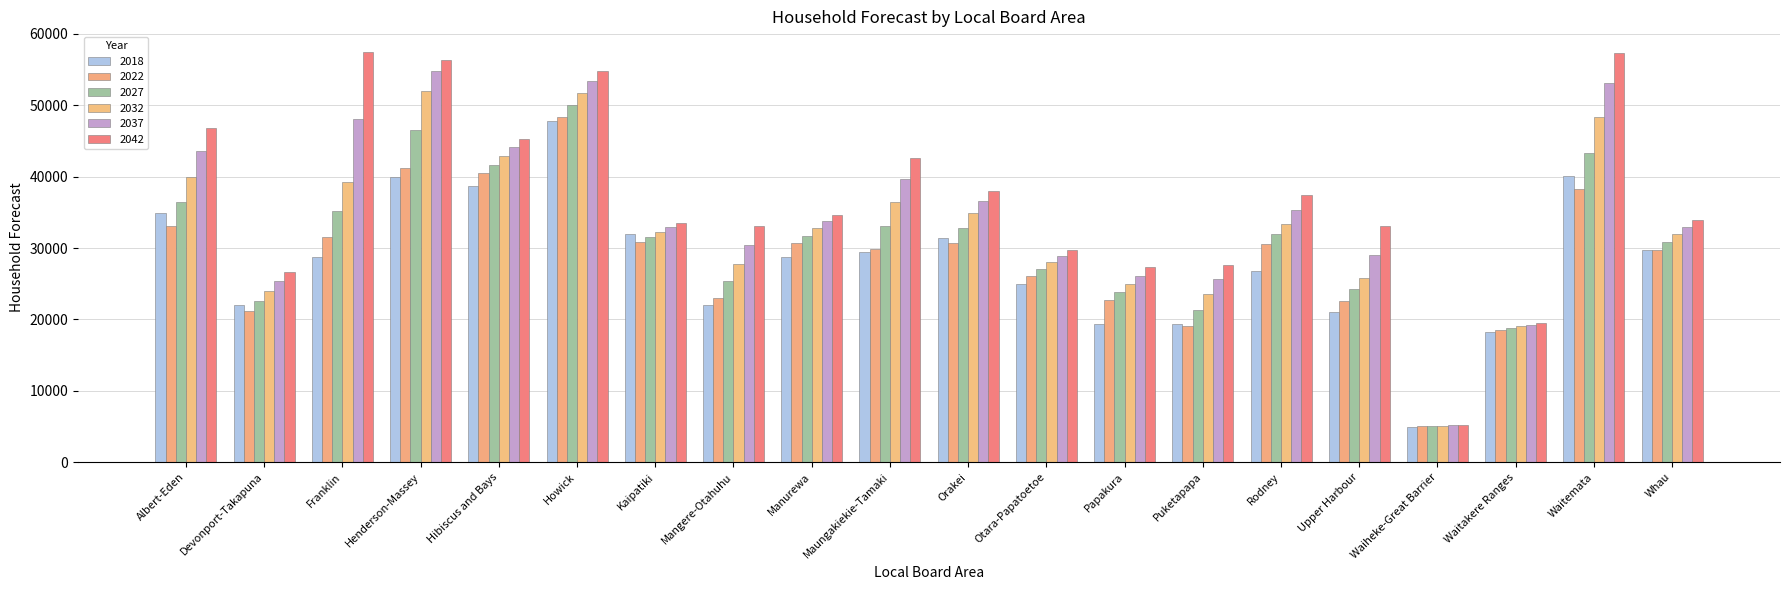

Reading right to left, extract all data points from this chart.

2018: Whau=29687	Waitemata=40139	Waitakere Ranges=18246	Waiheke-Great Barrier=4971	Upper Harbour=21047	Rodney=26737	Puketapapa=19399	Papakura=19382	Otara-Papatoetoe=24905	Orakei=31408	Maungakiekie-Tamaki=29478	Manurewa=28713	Mangere-Otahuhu=22000	Kaipatiki=31991	Howick=47787	Hibiscus and Bays=38684	Henderson-Massey=39912	Franklin=28710	Devonport-Takapuna=22003	Albert-Eden=34948
2022: Whau=29740	Waitemata=38232	Waitakere Ranges=18529	Waiheke-Great Barrier=5019	Upper Harbour=22531	Rodney=30554	Puketapapa=19053	Papakura=22694	Otara-Papatoetoe=26074	Orakei=30689	Maungakiekie-Tamaki=29830	Manurewa=30654	Mangere-Otahuhu=23011	Kaipatiki=30839	Howick=48294	Hibiscus and Bays=40478	Henderson-Massey=41279	Franklin=31581	Devonport-Takapuna=21170	Albert-Eden=33031
2027: Whau=30842	Waitemata=43263	Waitakere Ranges=18774	Waiheke-Great Barrier=5072	Upper Harbour=24249	Rodney=31936	Puketapapa=21256	Papakura=23787	Otara-Papatoetoe=27045	Orakei=32750	Maungakiekie-Tamaki=33116	Manurewa=31700	Mangere-Otahuhu=25340	Kaipatiki=31554	Howick=50004	Hibiscus and Bays=41673	Henderson-Massey=46512	Franklin=35197	Devonport-Takapuna=22576	Albert-Eden=36480
2032: Whau=31965	Waitemata=48391	Waitakere Ranges=19024	Waiheke-Great Barrier=5126	Upper Harbour=25844	Rodney=33385	Puketapapa=23502	Papakura=24922	Otara-Papatoetoe=28036	Orakei=34852	Maungakiekie-Tamaki=36466	Manurewa=32767	Mangere-Otahuhu=27716	Kaipatiki=32282	Howick=51749	Hibiscus and Bays=42916	Henderson-Massey=52011	Franklin=39314	Devonport-Takapuna=24009	Albert-Eden=39995
2037: Whau=32992	Waitemata=53086	Waitakere Ranges=19254	Waiheke-Great Barrier=5176	Upper Harbour=29068	Rodney=35327	Puketapapa=25644	Papakura=26126	Otara-Papatoetoe=28906	Orakei=36598	Maungakiekie-Tamaki=39677	Manurewa=33745	Mangere-Otahuhu=30425	Kaipatiki=32950	Howick=53347	Hibiscus and Bays=44113	Henderson-Massey=54770	Franklin=48064	Devonport-Takapuna=25356	Albert-Eden=43529
2042: Whau=33907	Waitemata=57270	Waitakere Ranges=19459	Waiheke-Great Barrier=5220	Upper Harbour=33113	Rodney=37460	Puketapapa=27601	Papakura=27305	Otara-Papatoetoe=29661	Orakei=38052	Maungakiekie-Tamaki=42620	Manurewa=34617	Mangere-Otahuhu=33140	Kaipatiki=33547	Howick=54772	Hibiscus and Bays=45346	Henderson-Massey=56354	Franklin=57491	Devonport-Takapuna=26576	Albert-Eden=46856